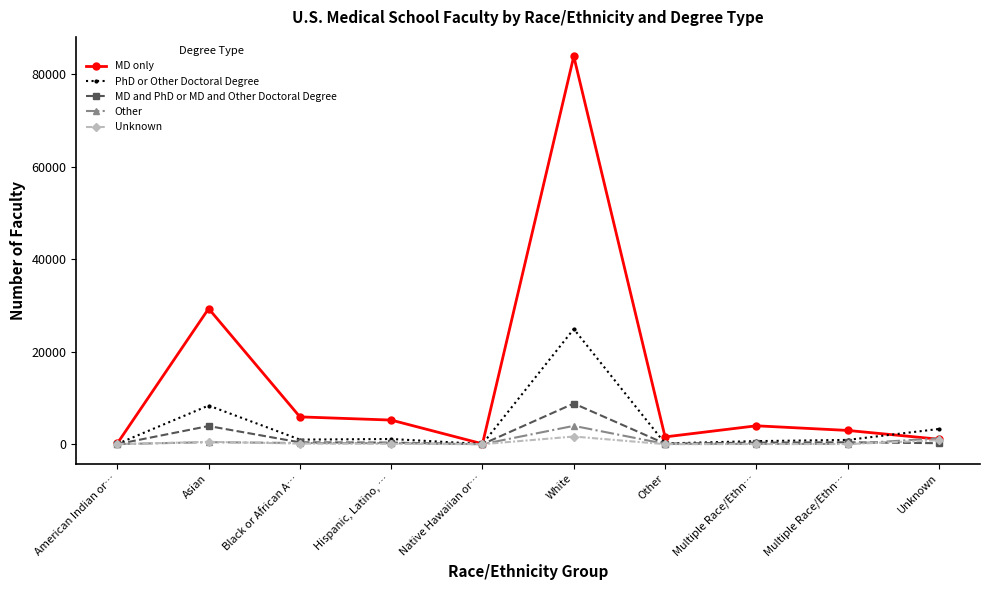

Reading left to right, extract all data points from this chart.

MD only: 191	29327	5914	5222	85	83895	1580	3984	2983	1084
PhD or Other Doctoral Degree: 69	8366	998	1128	47	24922	171	671	931	3295
MD and PhD or MD and Other Doctoral Degree: 15	3933	404	352	16	8805	126	346	419	220
Other: 21	441	261	218	8	3971	79	58	64	1275
Unknown: 8	514	137	89	3	1664	10	36	29	873